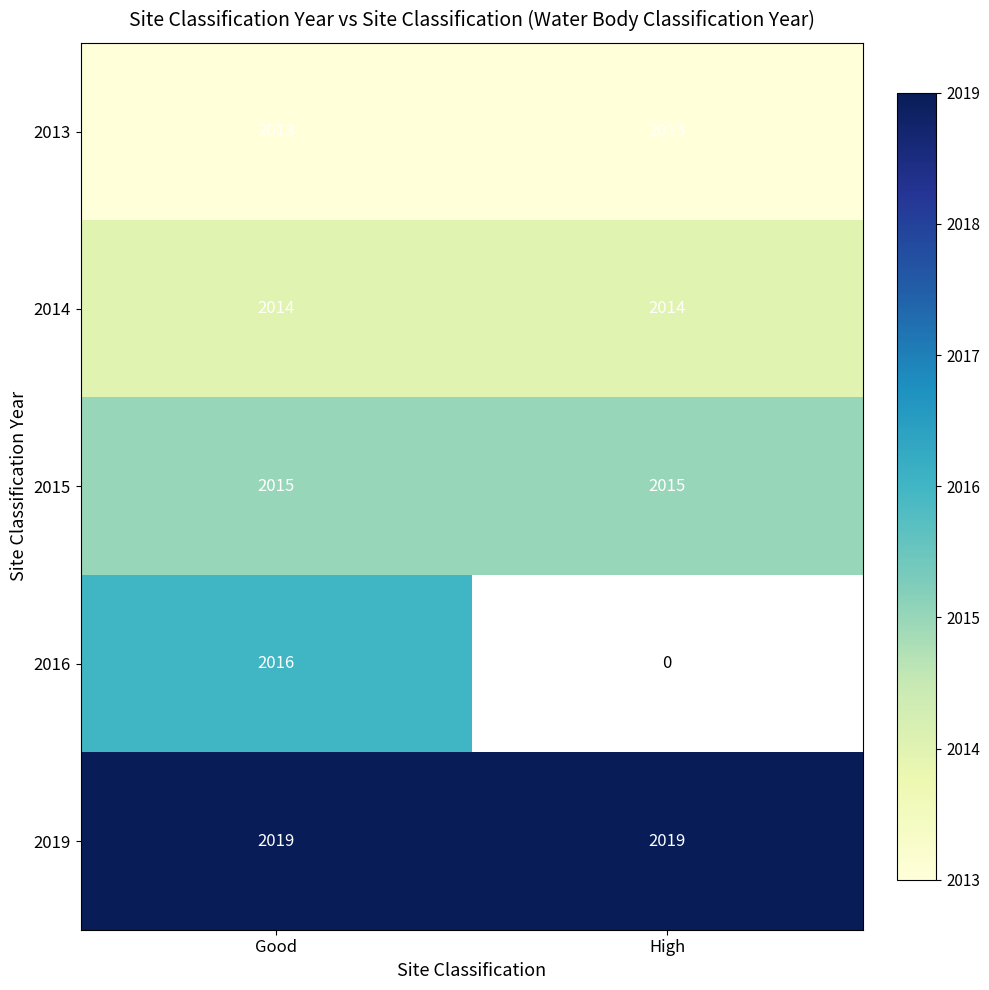

At Good, list the series in order from smallest to largest.

2013, 2014, 2015, 2016, 2019